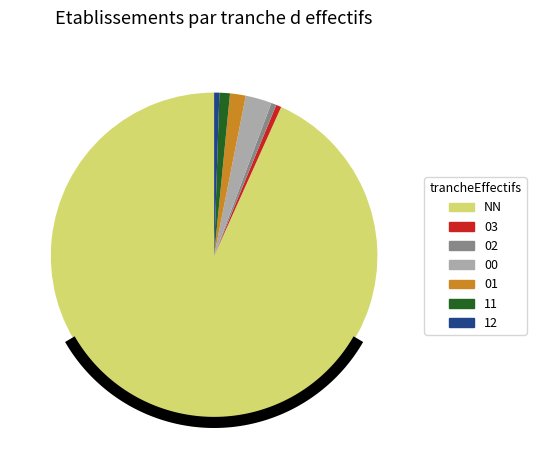

Rank the categories by value from highest to lowest.

NN, 00, 01, 11, 03, 02, 12